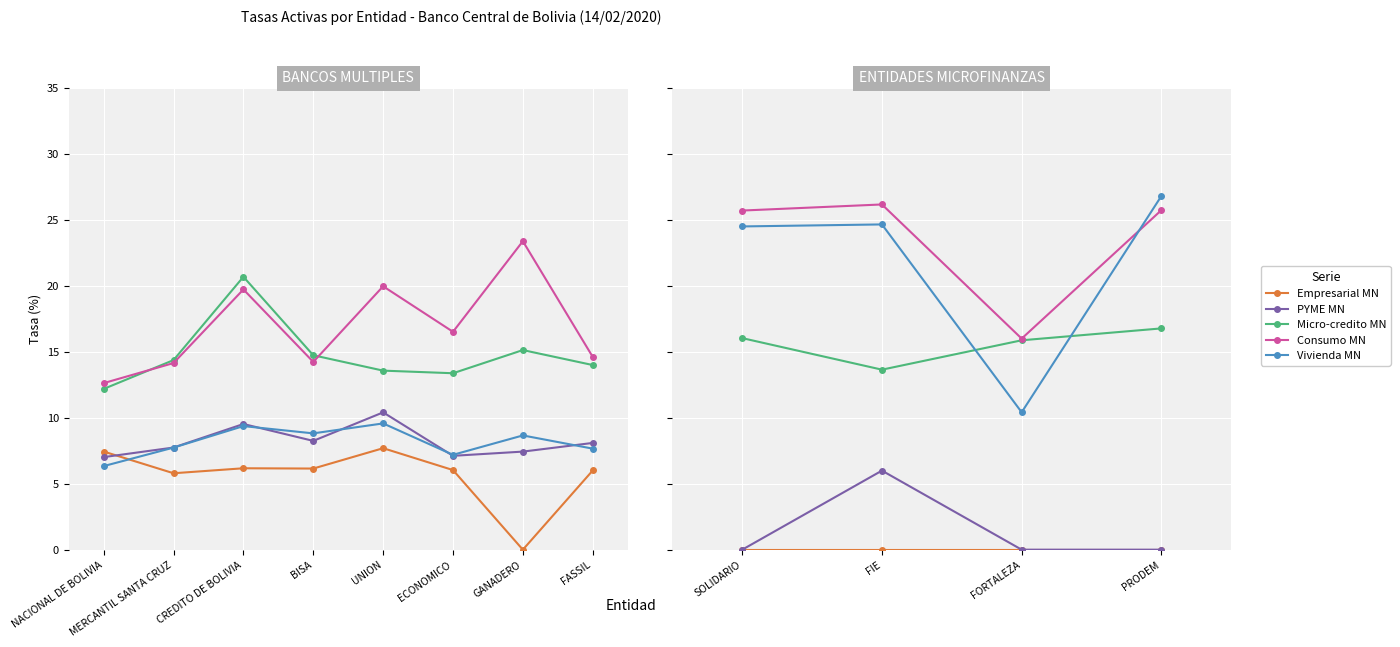

What are all the series names shown in the legend?

Empresarial MN, PYME MN, Micro-credito MN, Consumo MN, Vivienda MN